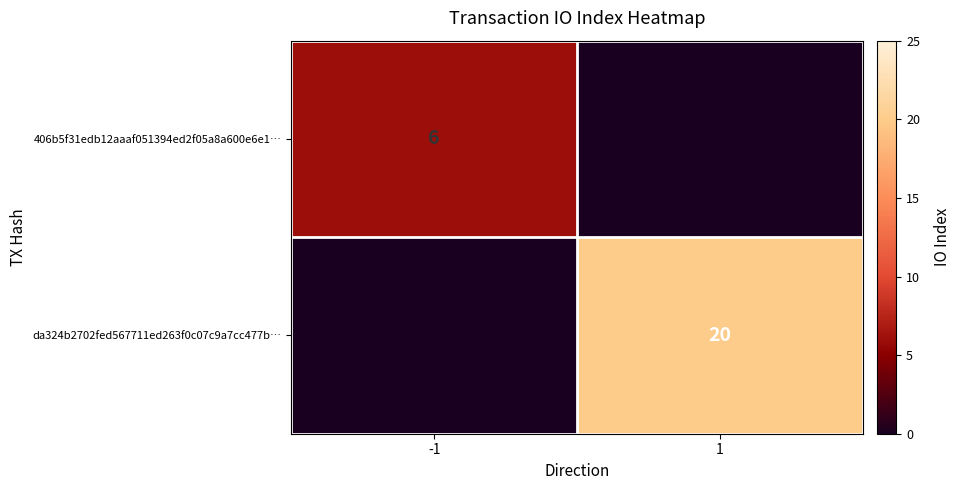

The value of 406b5f31edb12aaaf051394ed2f05a8a600e6e1… at -1 is 6. True or false?

True